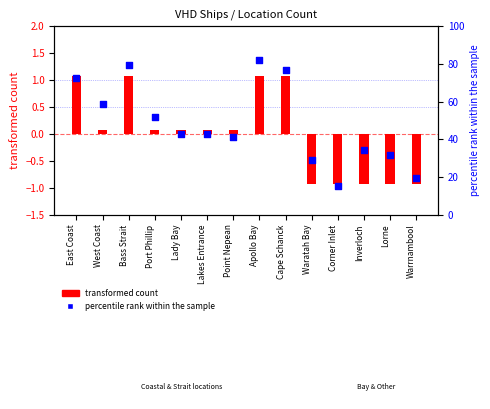

What is the total value across all series at Corner Inlet?

14.5